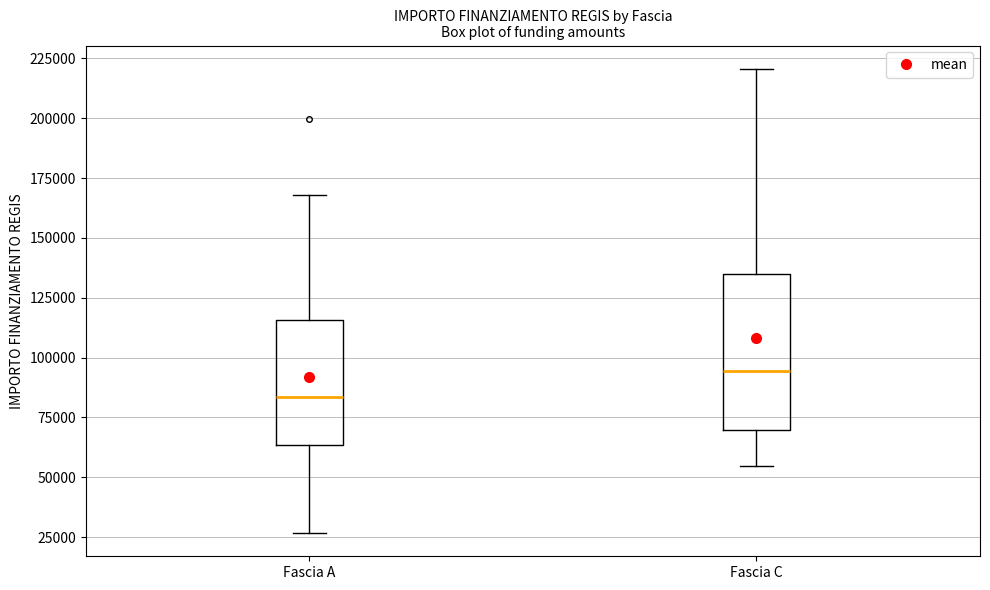

Reading left to right, transcribe this box plot: for each box, give where its median line is, the range the box spans, and where its two whiskers end, as read against the y-axis. The values are not printed on the chart, so give them approximately, as read against the axis.

Fascia A: median 85000, box 65000 to 115000, whiskers 25000 to 170000
Fascia C: median 95000, box 70000 to 135000, whiskers 55000 to 220000